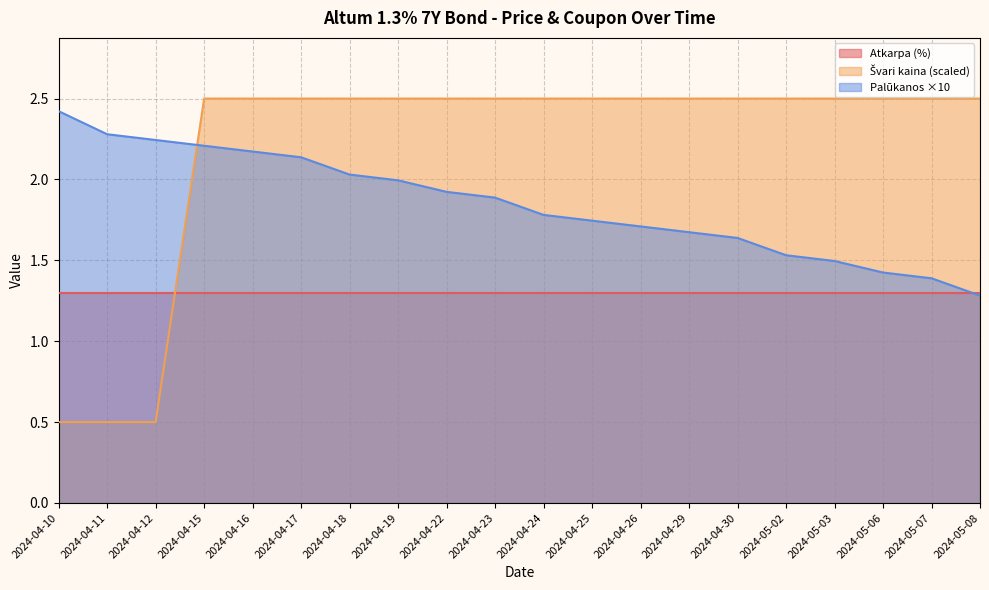

What is the minimum value for Palūkanos ×10?

1.3